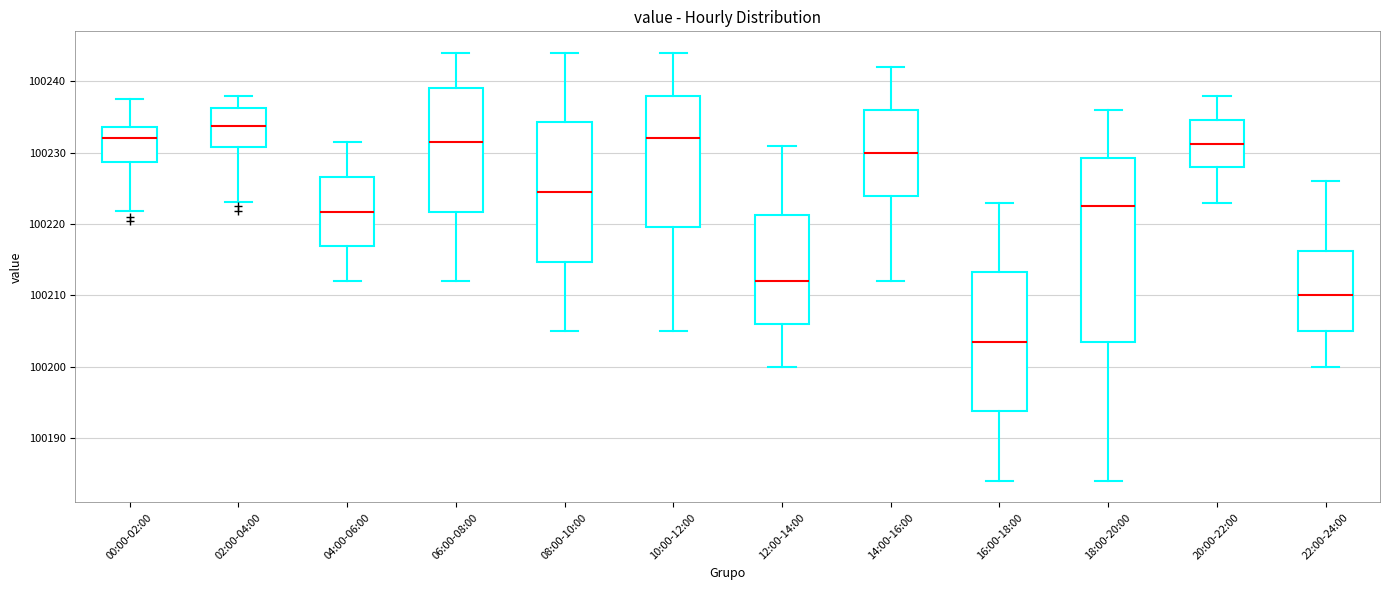

Where does the median line of the box for 10:00-12:00 sit on the y-axis? The values are not printed on the chart, so give them approximately, as read against the axis.

100232